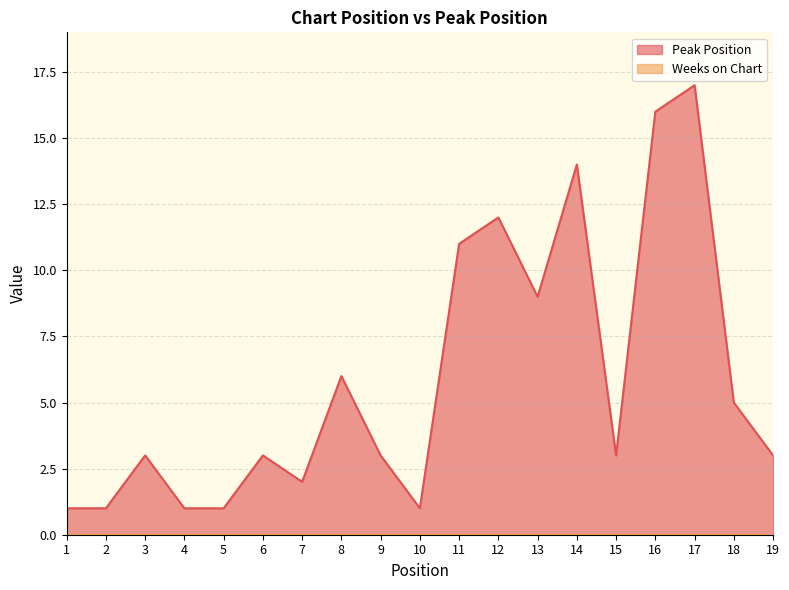

Between 1 and 19, which is larger?

19